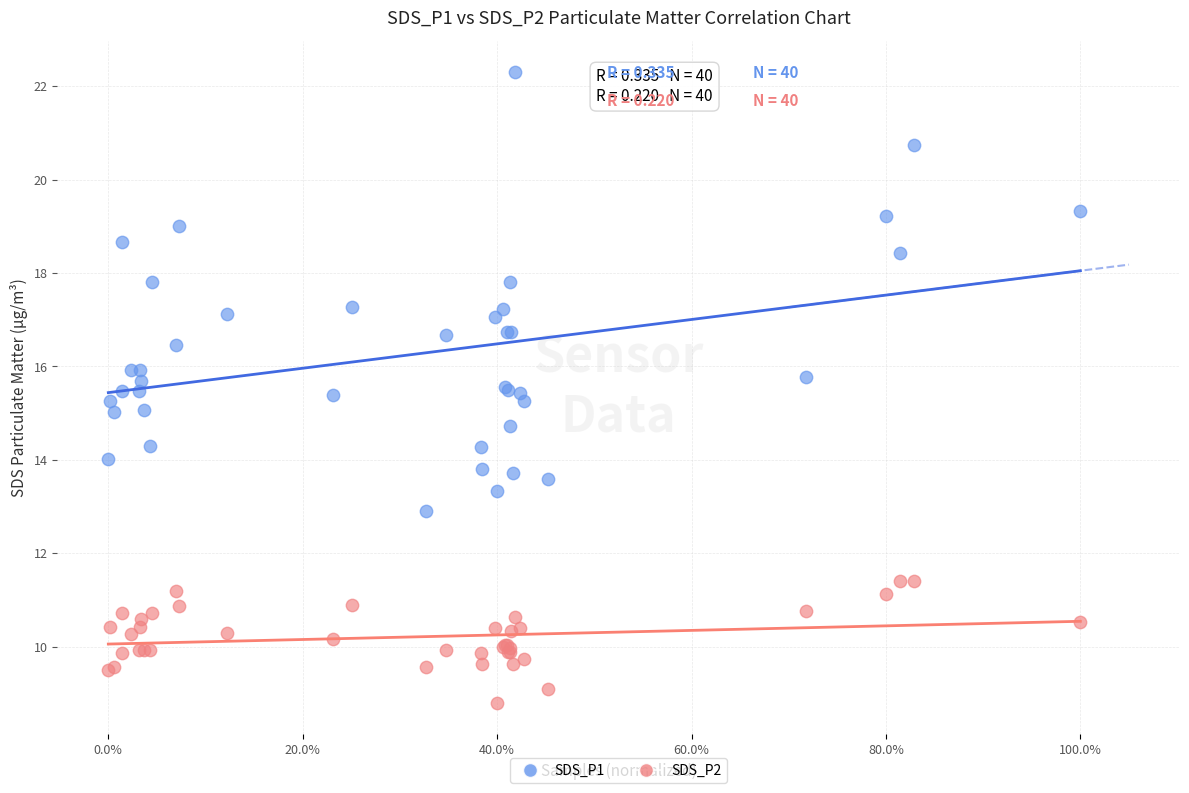

Which series reaches the minimum Y coordinate?

SDS_P2